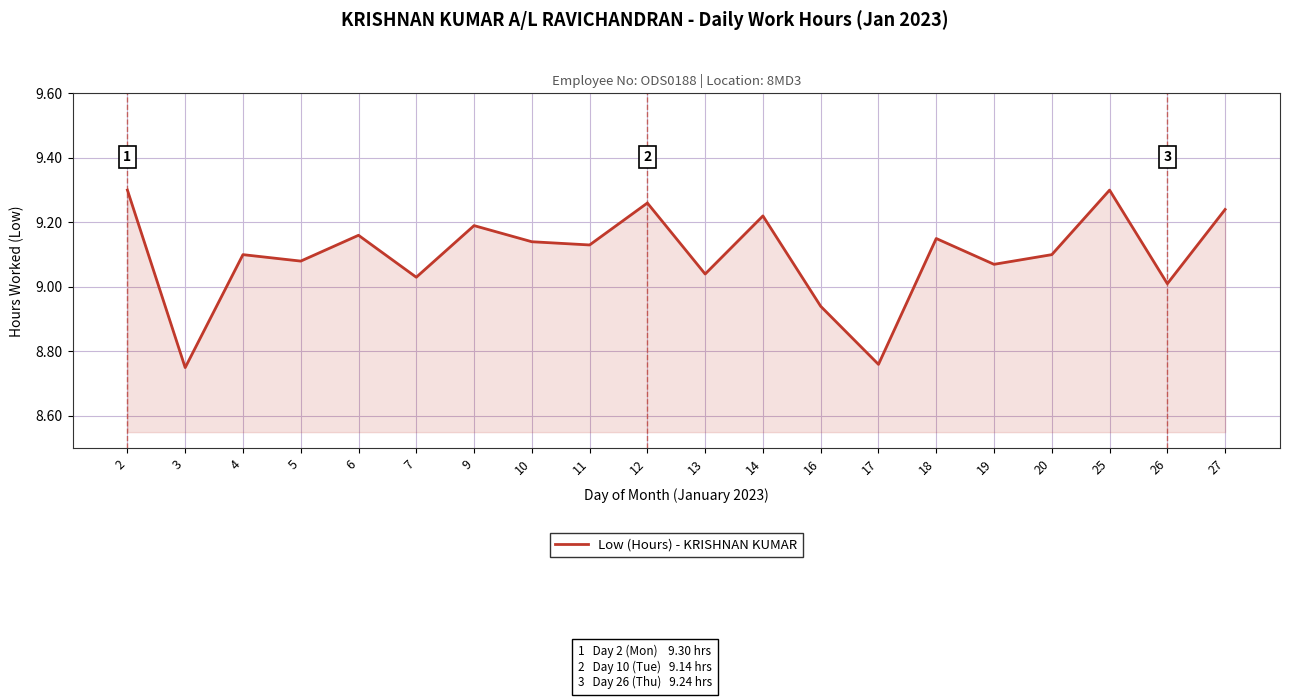

How many interior local peaks (higher than both neighbors) does the data have?

7